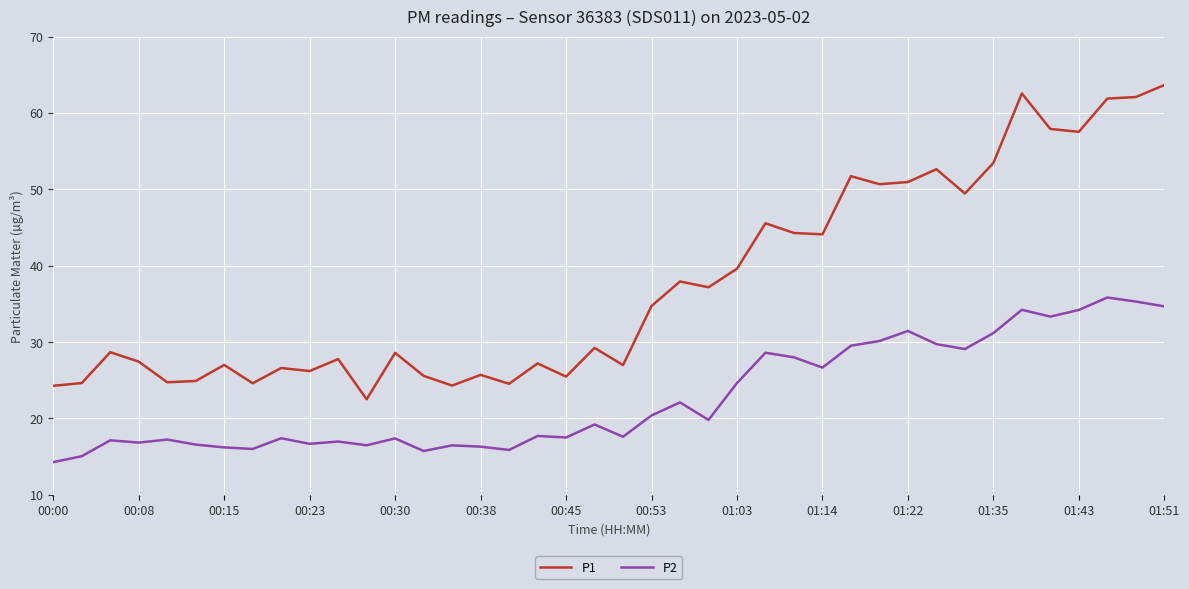

Which series has the largest range (max minus min)?

P1